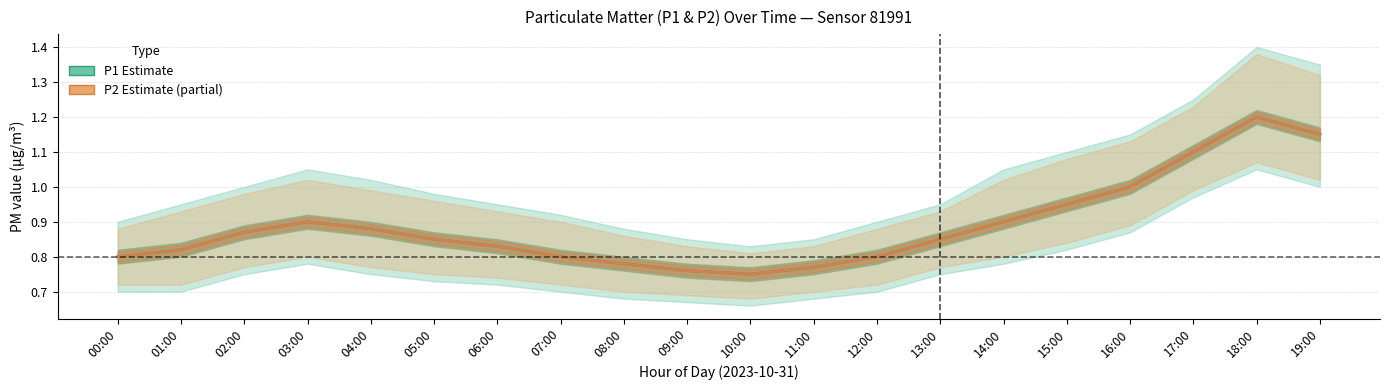

What position from the left is 03:00?

4